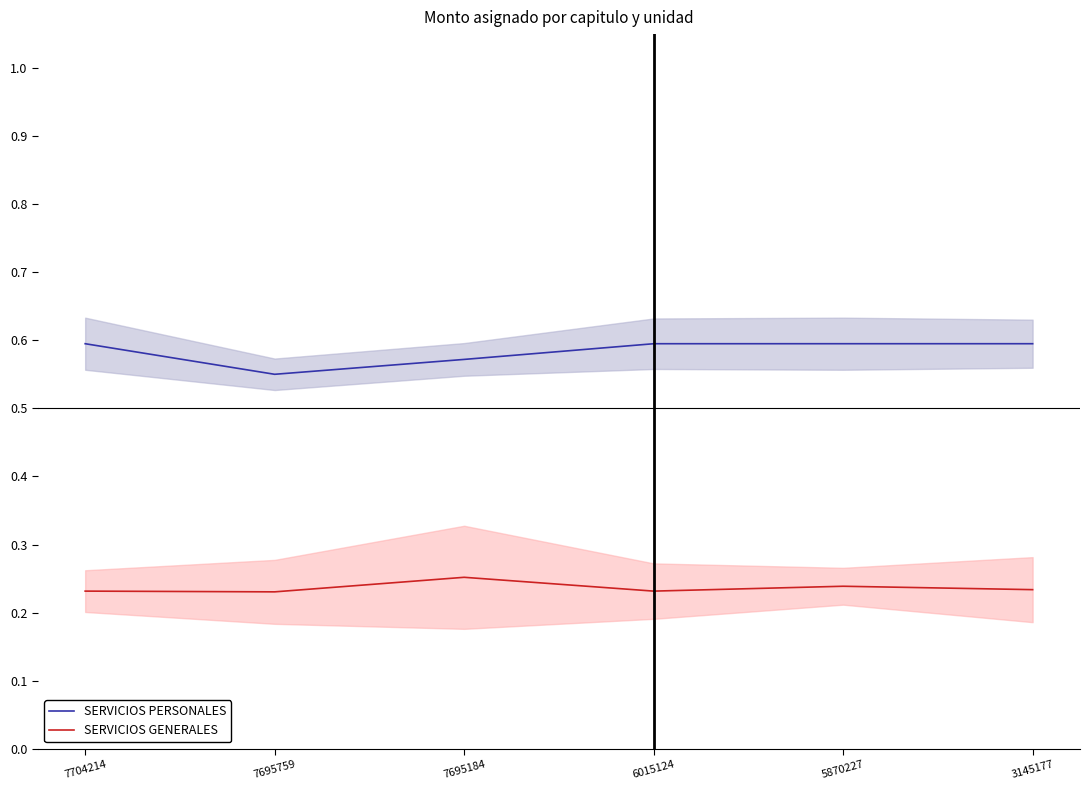

List the series in order of their peak value, highest first.

SERVICIOS PERSONALES, SERVICIOS GENERALES